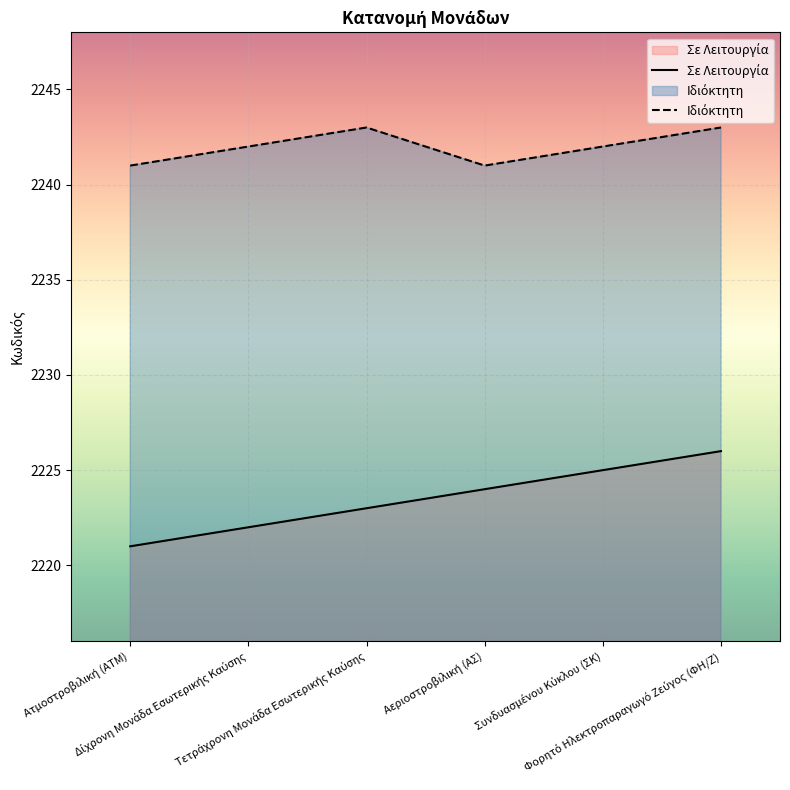

What is the average value of the Σε Λειτουργία series?

2224